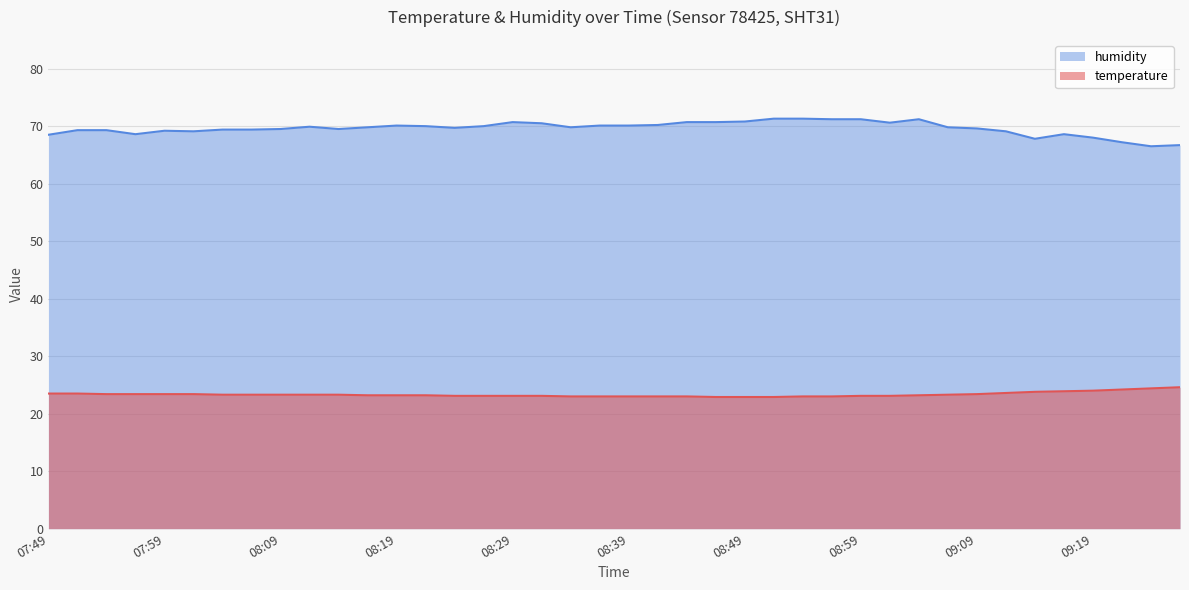

What is the value of the temperature point at the 40th from the left?

24.6